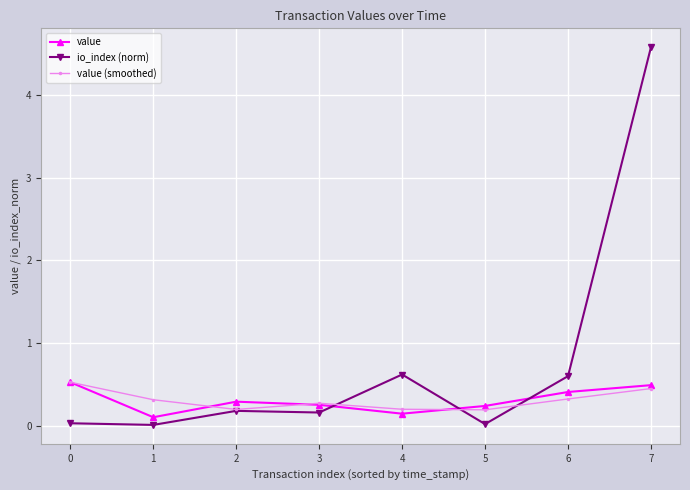

What is the approximate value of value at 6?

0.4